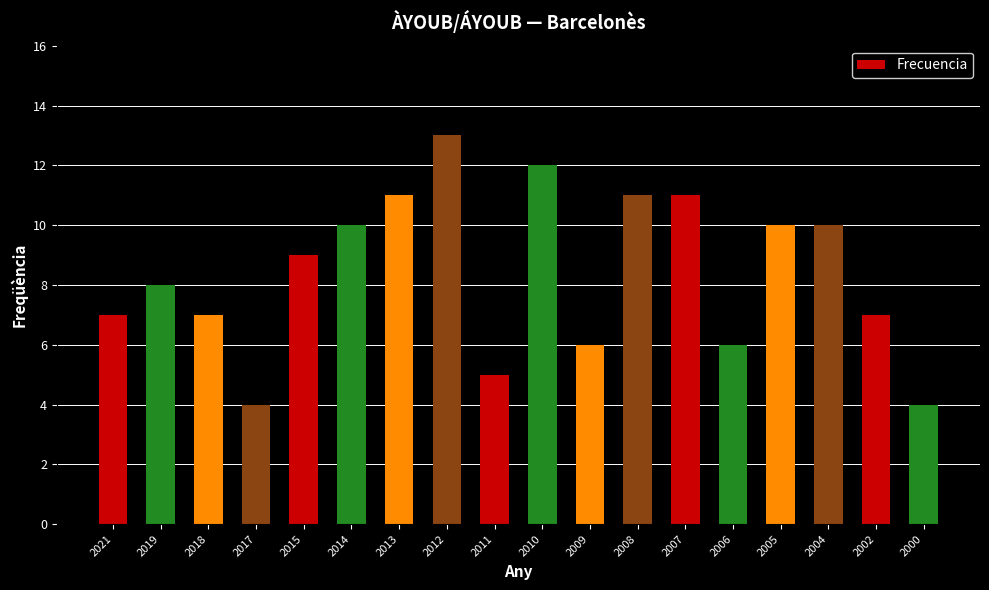

What is the difference between the values at 2007 and 2000?

7